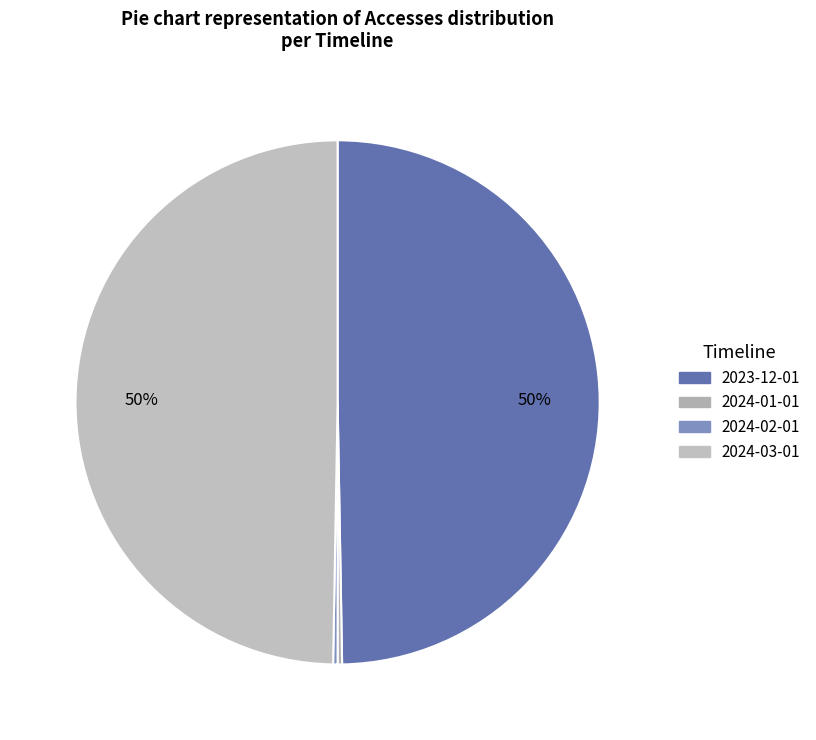

Is the sum of 2024-01-01 and 2024-03-01 greater than half?

Yes